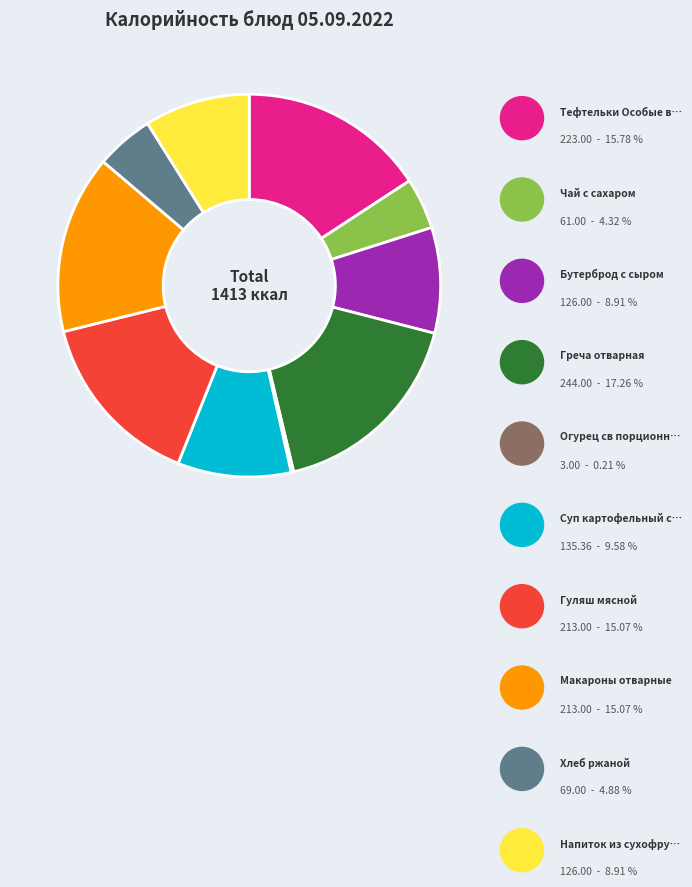

Is there a majority slice in this chart?

No